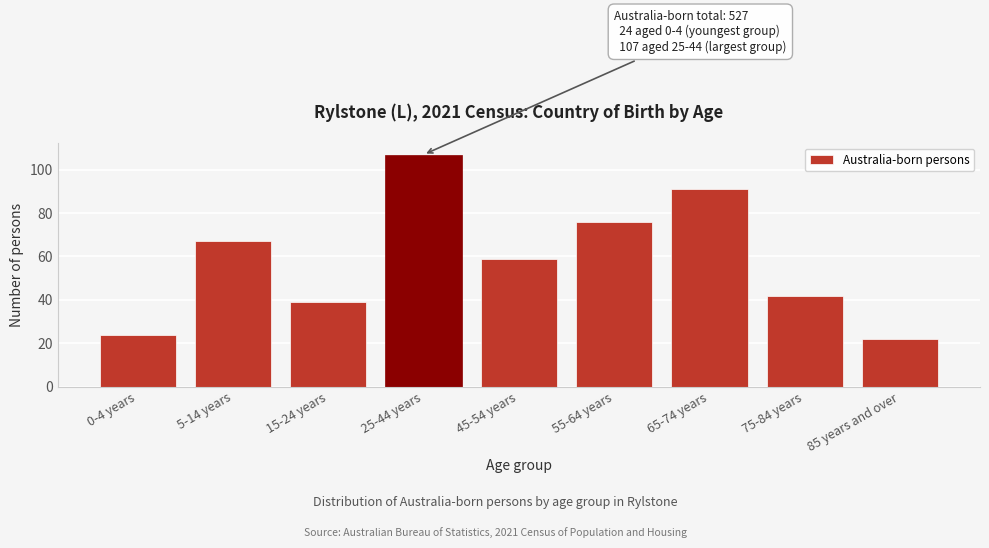

Reading left to right, transcribe all the data shown in this chart.

0-4 years=24	5-14 years=67	15-24 years=39	25-44 years=107	45-54 years=59	55-64 years=76	65-74 years=91	75-84 years=42	85 years and over=22